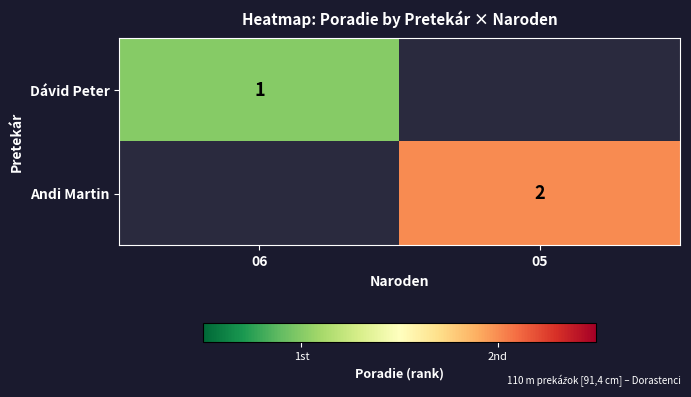

Is it true that Andi Martin equals 2 at 05?

True